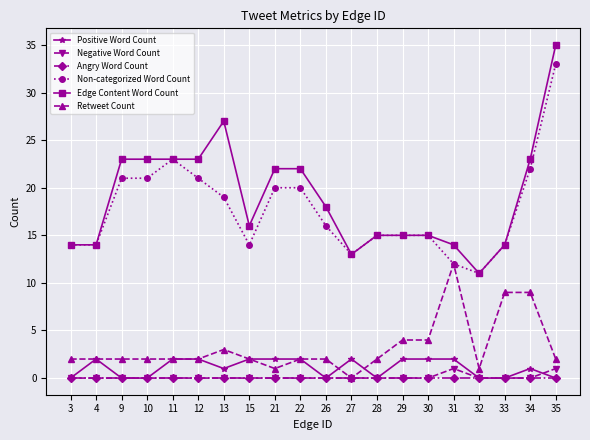

Where is the first local maximum for Positive Word Count?

4